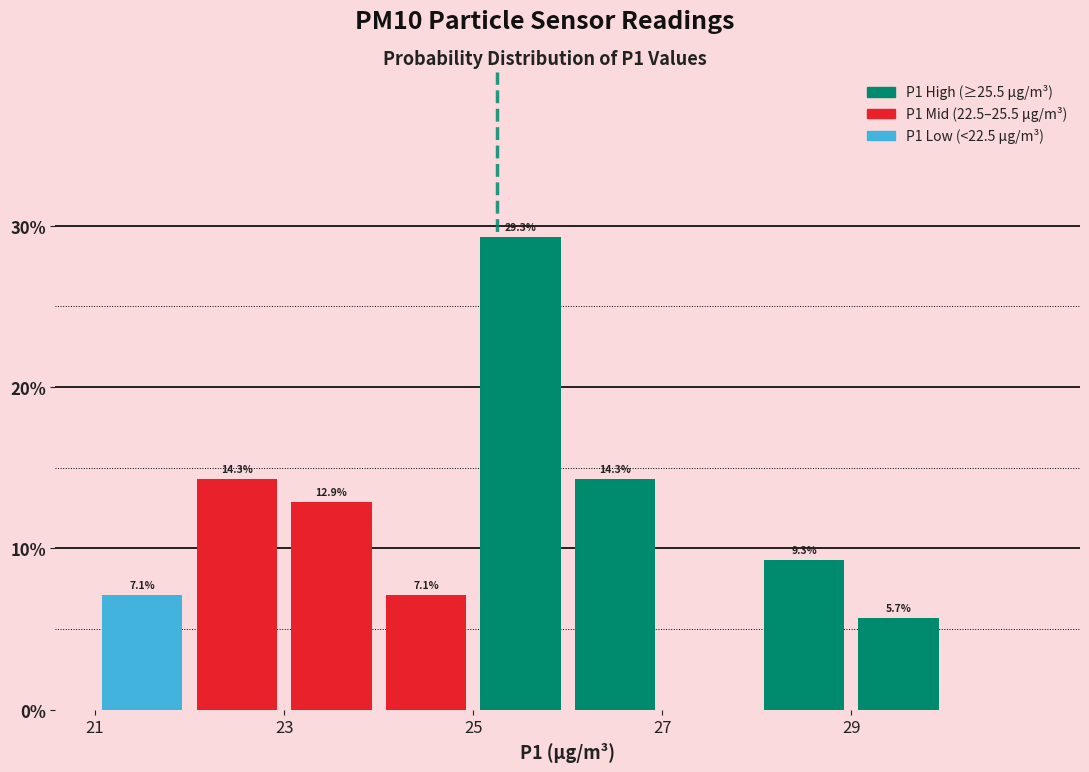

Which range on the x-axis has the tallest bar?

25 to 26